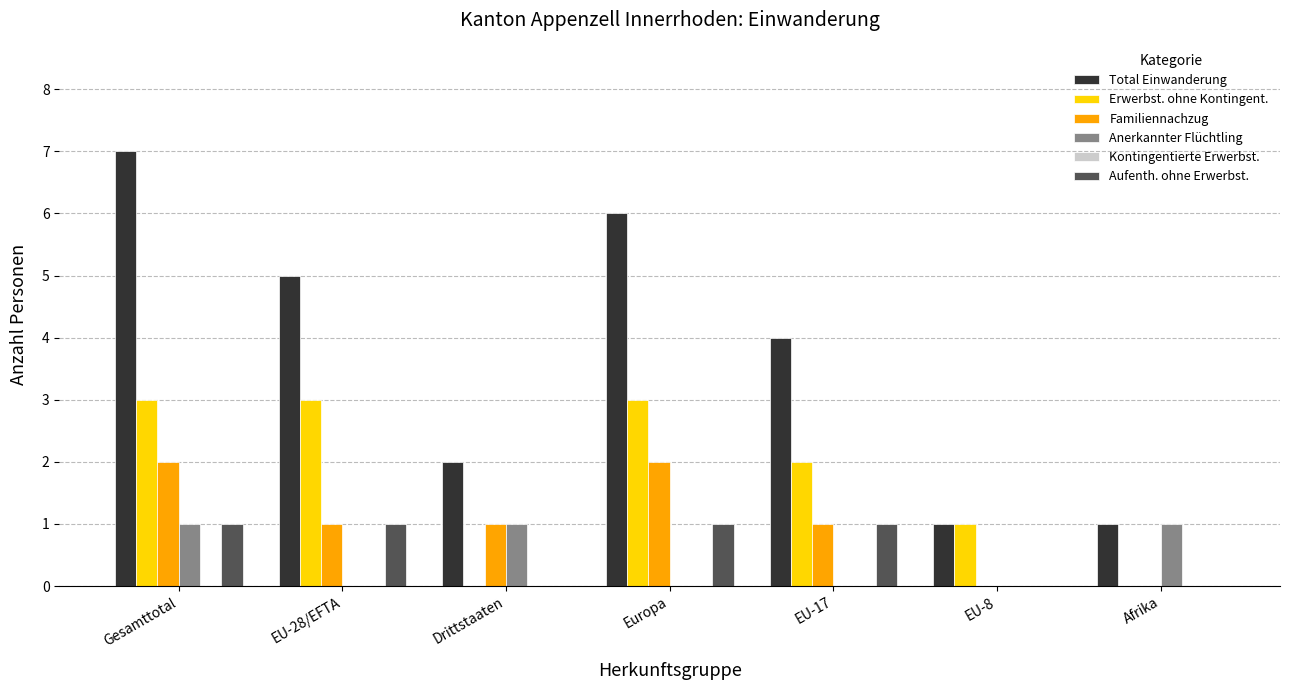

At which category is the sum across all series the highest?

Gesamttotal